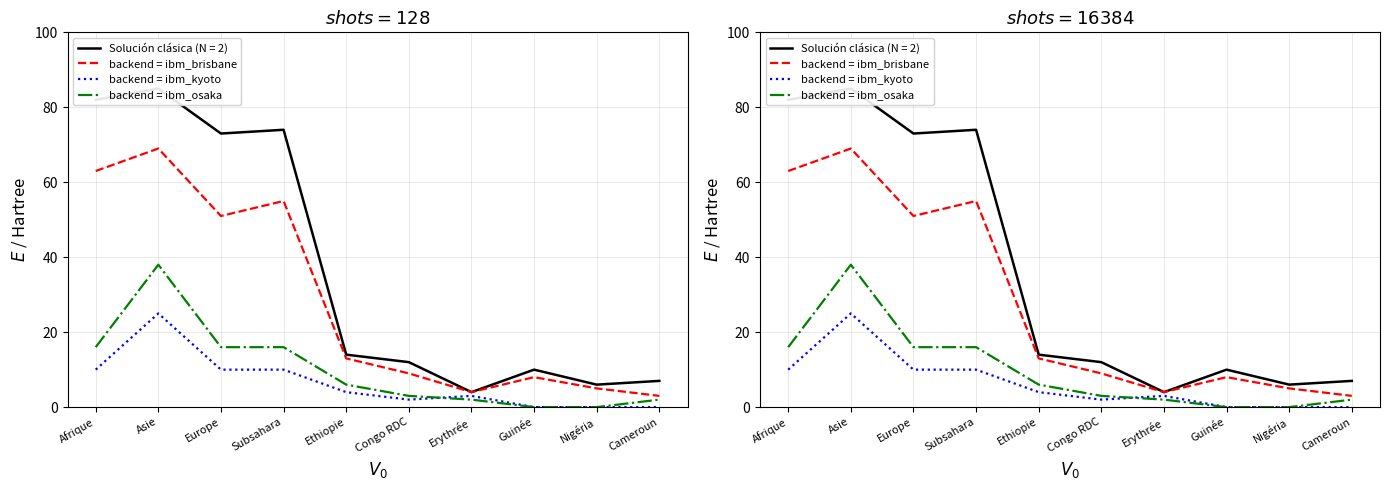

True or false: Personnes actives même mois (col_6) has more than 0 points higher than both neighbors.

True